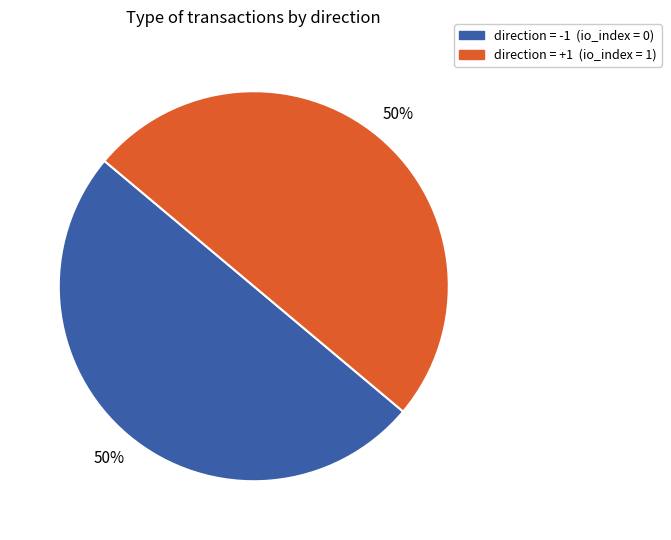

To the nearest percent, what is the average slice percentage?

50%